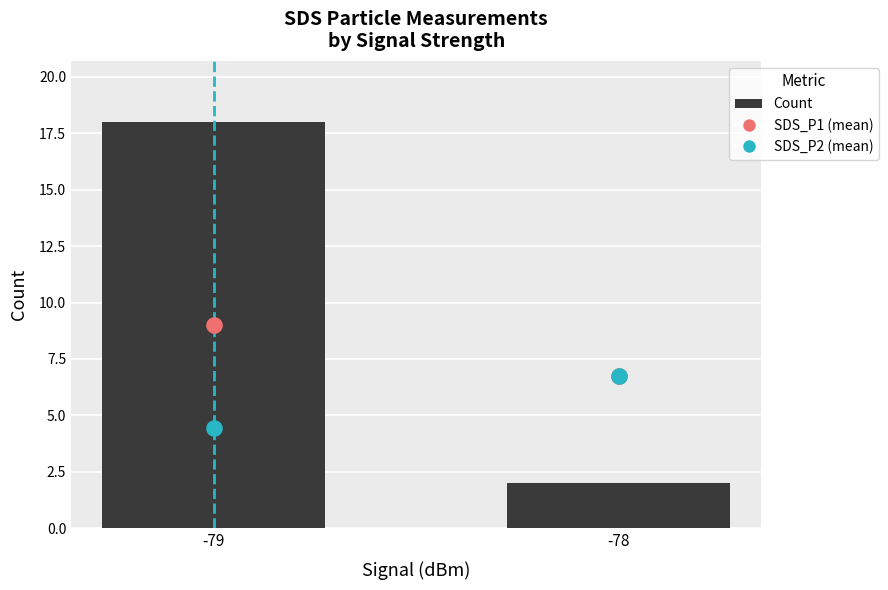

Which series reaches the minimum Y coordinate?

Count